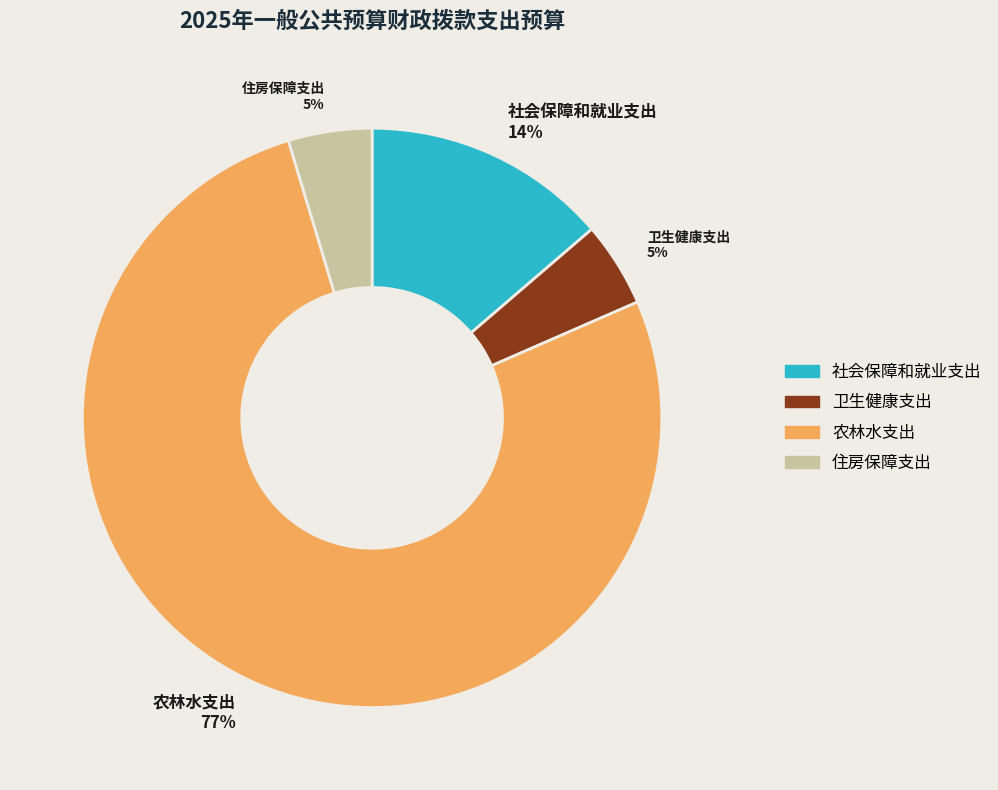

Is the sum of 卫生健康支出 5% and 社会保障和就业支出 14% greater than half?

No